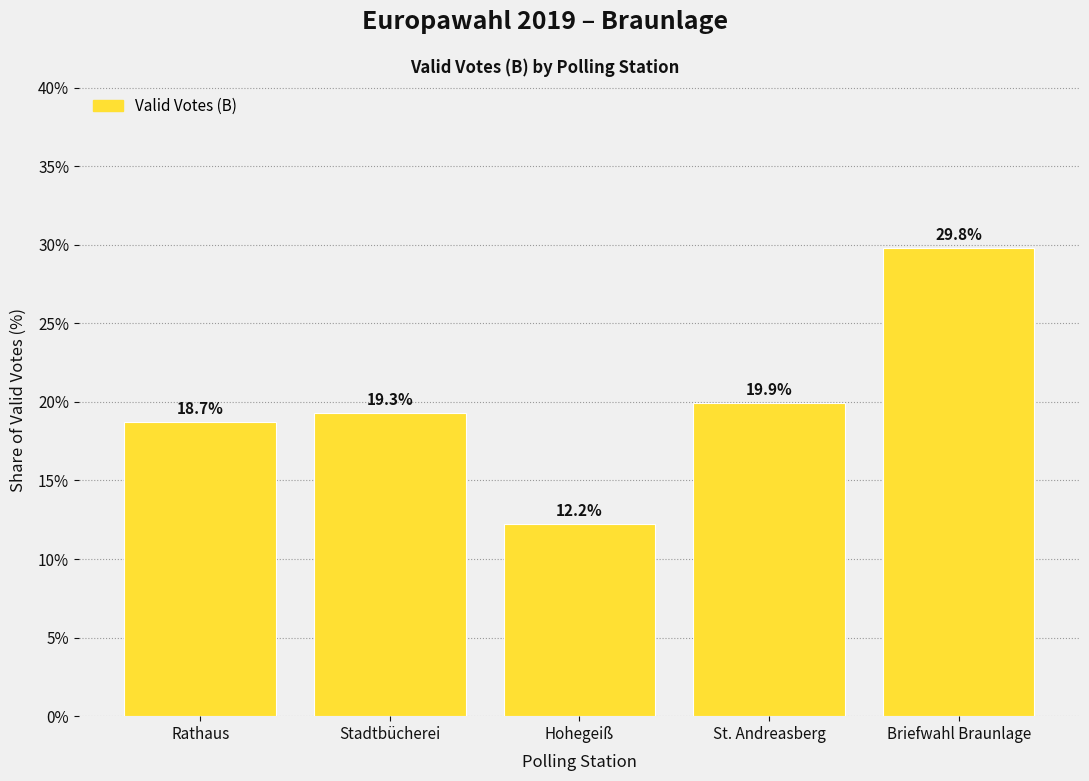

At which label is the value closest to 21?

St. Andreasberg